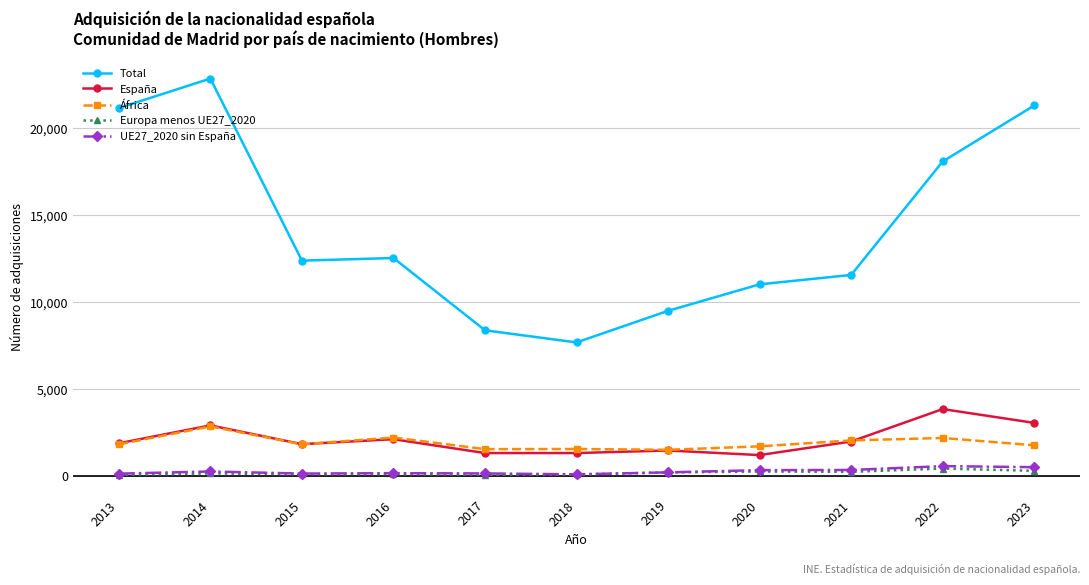

The España series shows 3099 at 2016. True or false?

False